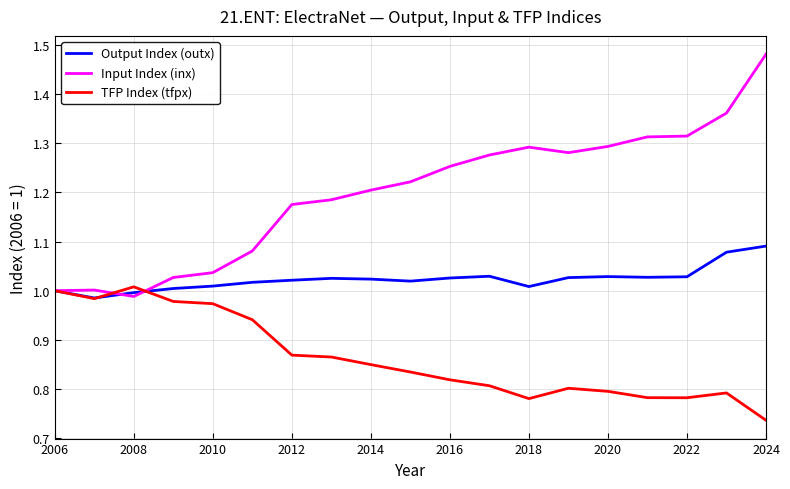

Which series has the largest total across all categories?

Input Index (inx)